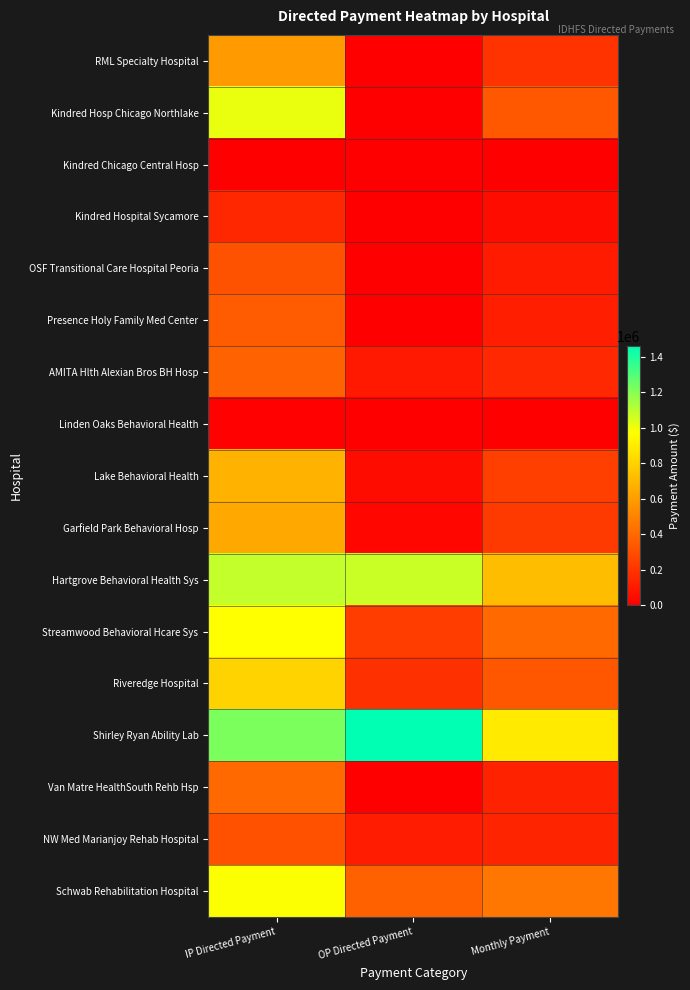

At how many categories does at least one series exceed 179679?

3